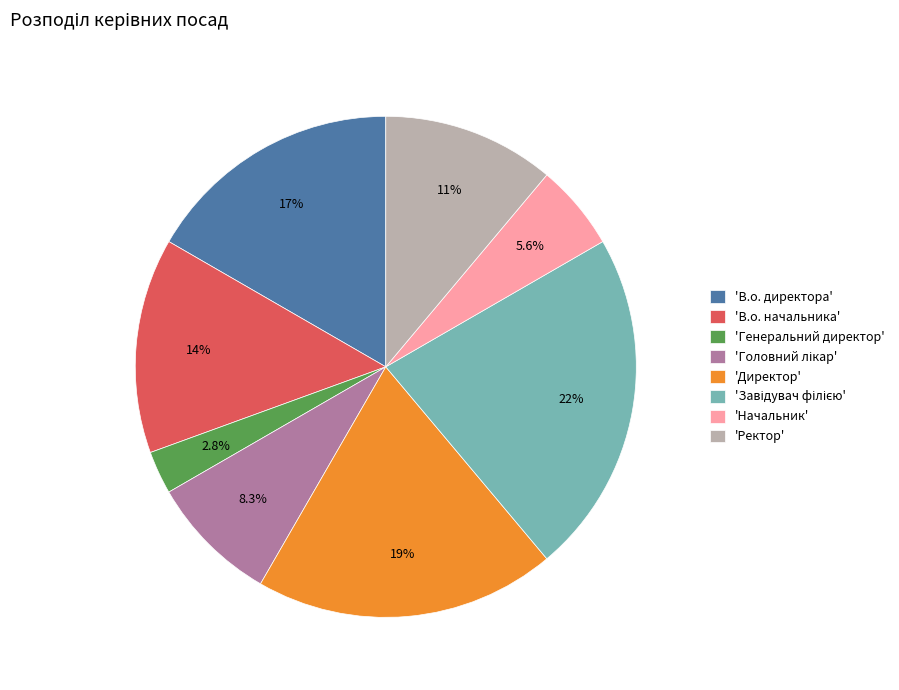

How many segments does this pie chart have?

8